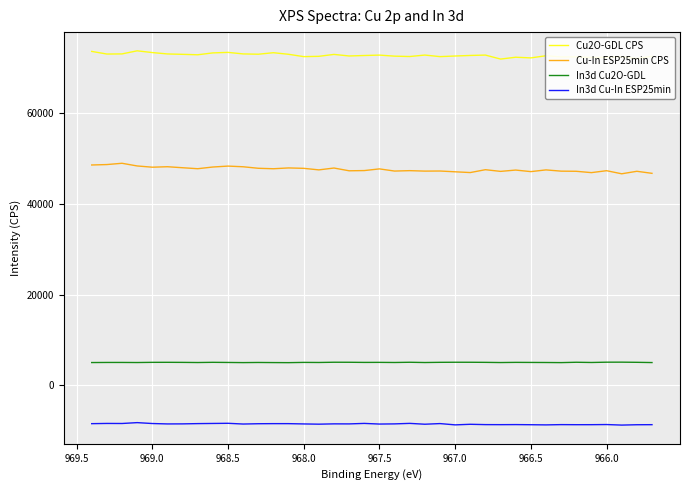

What is the sum of all Cu-In ESP25min CPS values?

1805341.8